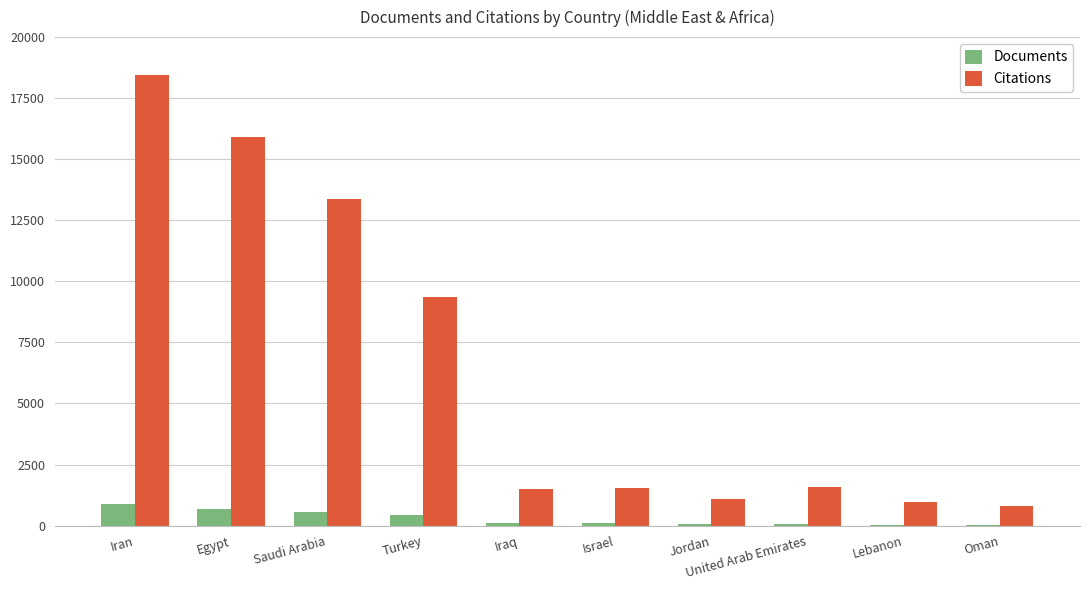

The value of Citations at Lebanon is 950. True or false?

True